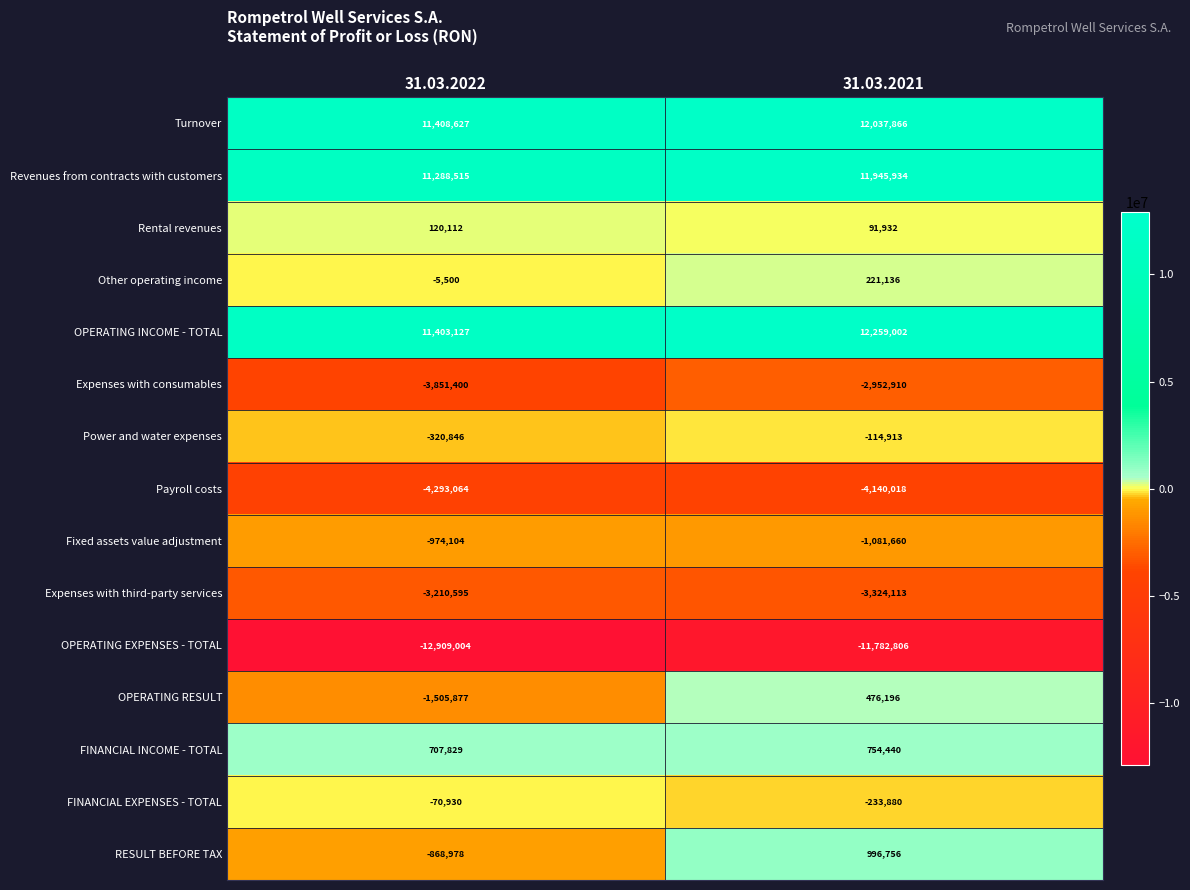

What is the smallest value displayed?

-12909004